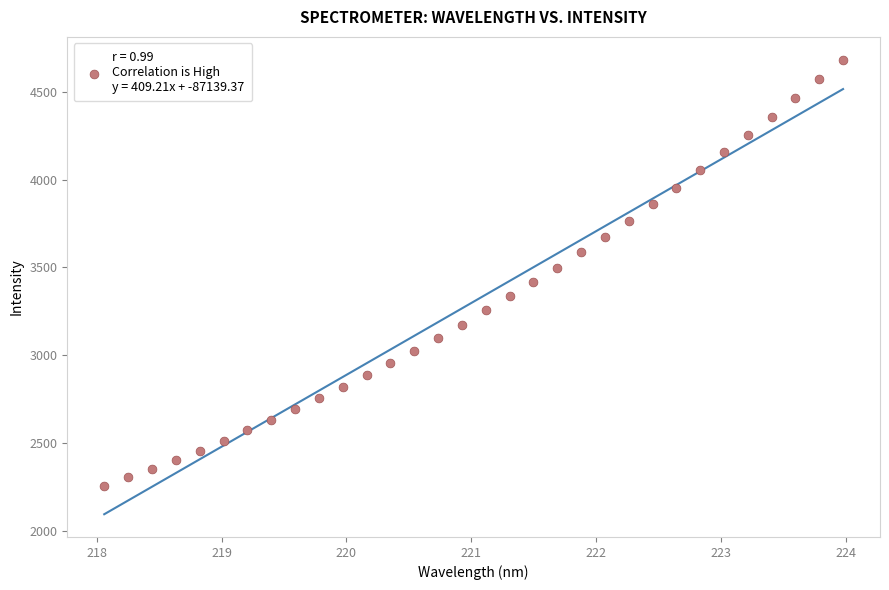

What is the range of X values (max minus min)?

5.9